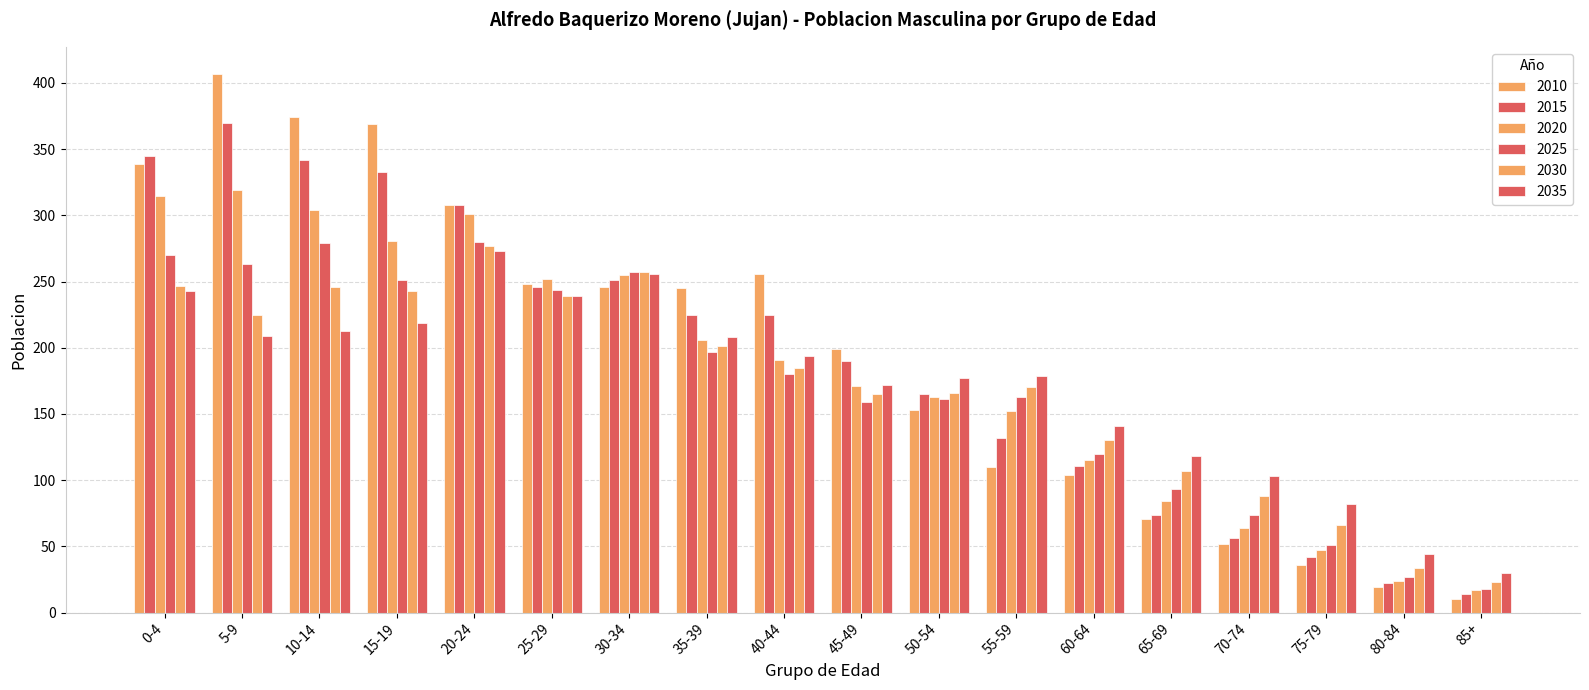

Reading left to right, extract all data points from this chart.

2010: 0-4=339	5-9=407	10-14=374	15-19=369	20-24=308	25-29=248	30-34=246	35-39=245	40-44=256	45-49=199	50-54=153	55-59=110	60-64=104	65-69=71	70-74=52	75-79=36	80-84=19	85+=10
2015: 0-4=345	5-9=370	10-14=342	15-19=333	20-24=308	25-29=246	30-34=251	35-39=225	40-44=225	45-49=190	50-54=165	55-59=132	60-64=111	65-69=74	70-74=56	75-79=42	80-84=22	85+=14
2020: 0-4=315	5-9=319	10-14=304	15-19=281	20-24=301	25-29=252	30-34=255	35-39=206	40-44=191	45-49=171	50-54=163	55-59=152	60-64=115	65-69=84	70-74=64	75-79=47	80-84=24	85+=17
2025: 0-4=270	5-9=263	10-14=279	15-19=251	20-24=280	25-29=244	30-34=257	35-39=197	40-44=180	45-49=159	50-54=161	55-59=163	60-64=120	65-69=93	70-74=74	75-79=51	80-84=27	85+=18
2030: 0-4=247	5-9=225	10-14=246	15-19=243	20-24=277	25-29=239	30-34=257	35-39=201	40-44=185	45-49=165	50-54=166	55-59=170	60-64=130	65-69=107	70-74=88	75-79=66	80-84=34	85+=23
2035: 0-4=243	5-9=209	10-14=213	15-19=219	20-24=273	25-29=239	30-34=256	35-39=208	40-44=194	45-49=172	50-54=177	55-59=179	60-64=141	65-69=118	70-74=103	75-79=82	80-84=44	85+=30